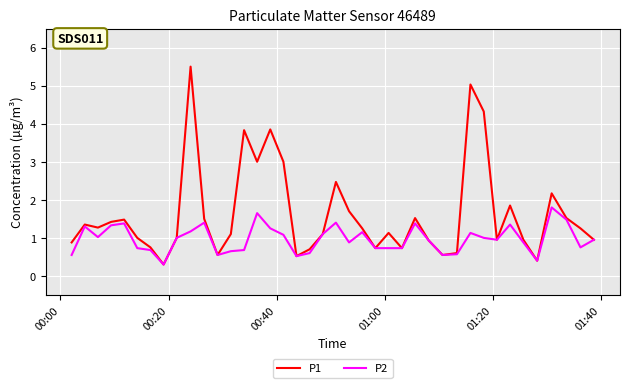

Which series has the largest total across all categories?

P1